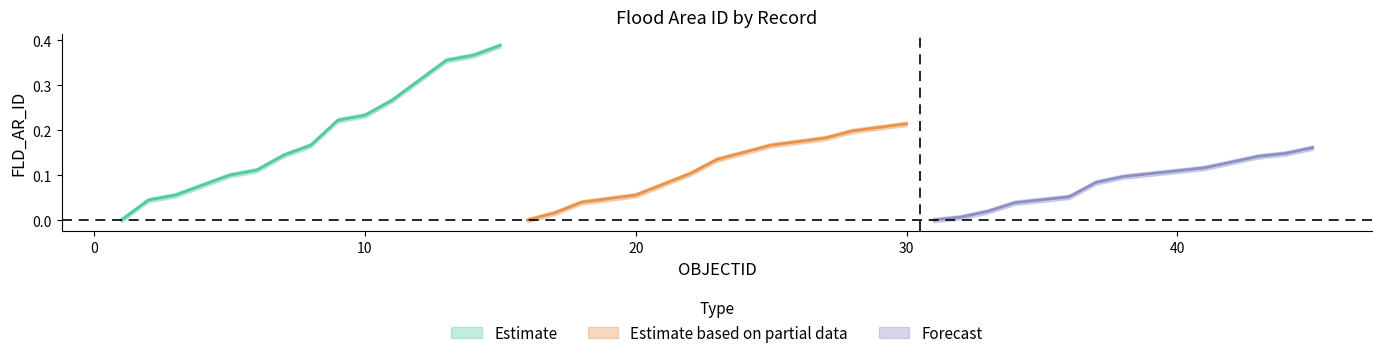

True or false: Forecast and Estimate based on partial data cross at least once.

False